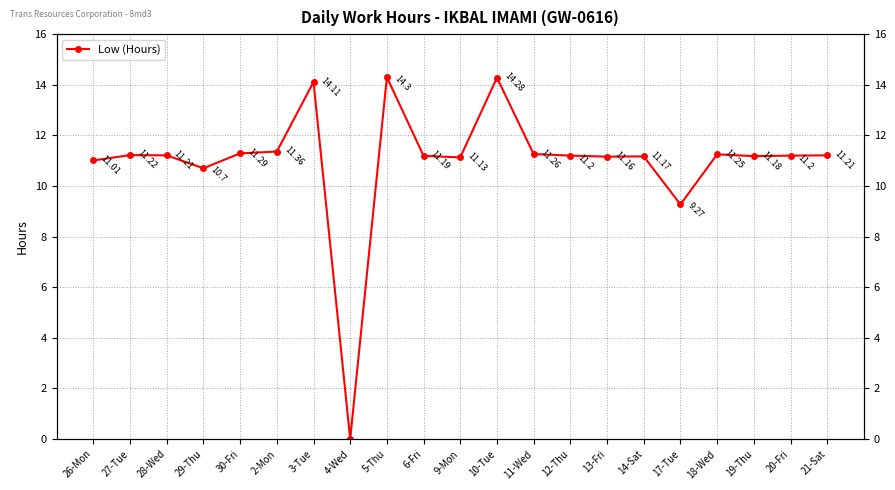

List the labels in order of value, largest first.

5-Thu, 10-Tue, 3-Tue, 2-Mon, 30-Fri, 11-Wed, 18-Wed, 27-Tue, 28-Wed, 21-Sat, 12-Thu, 20-Fri, 6-Fri, 19-Thu, 14-Sat, 13-Fri, 9-Mon, 26-Mon, 29-Thu, 17-Tue, 4-Wed